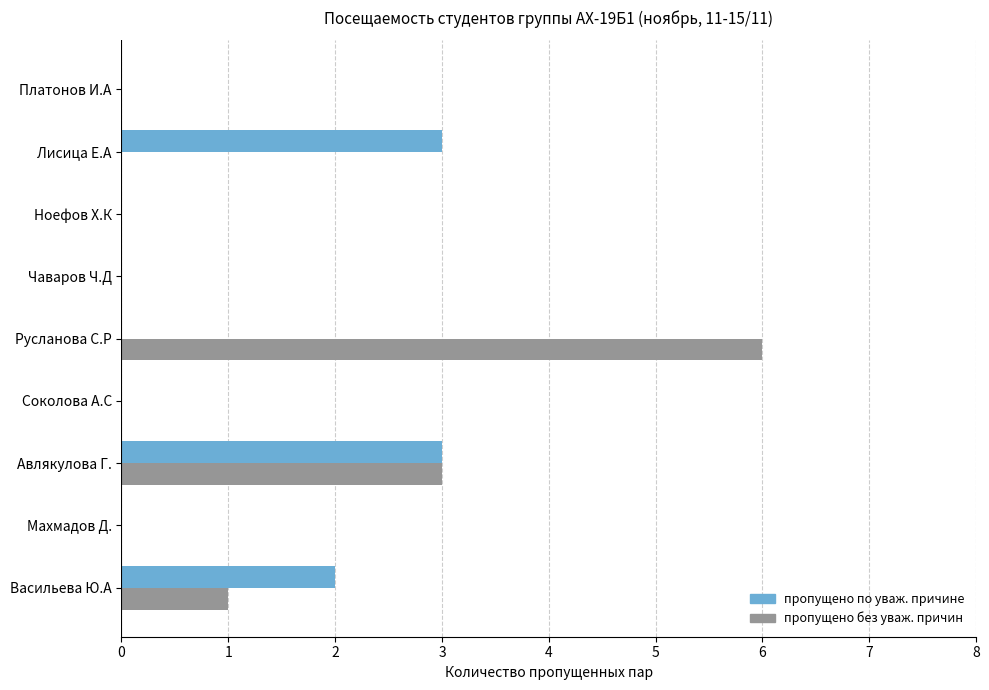

What is the average value of the пропущено без уваж. причин series?

1